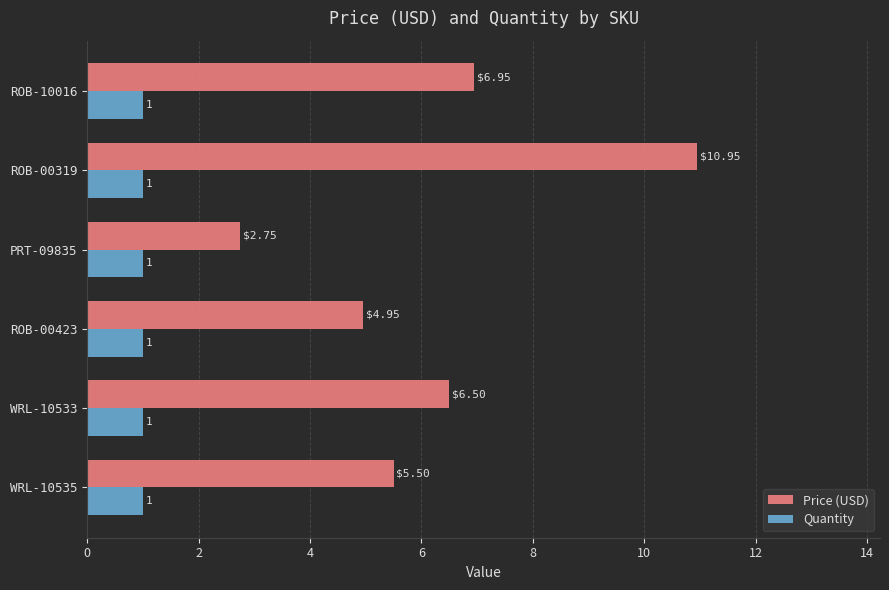

Which series has the widest spread of values?

Price (USD)